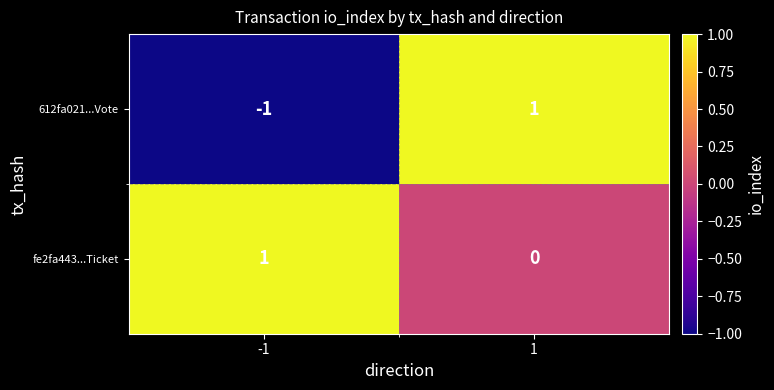

True or false: 612fa021...Vote has a value of 1 at 1.

True